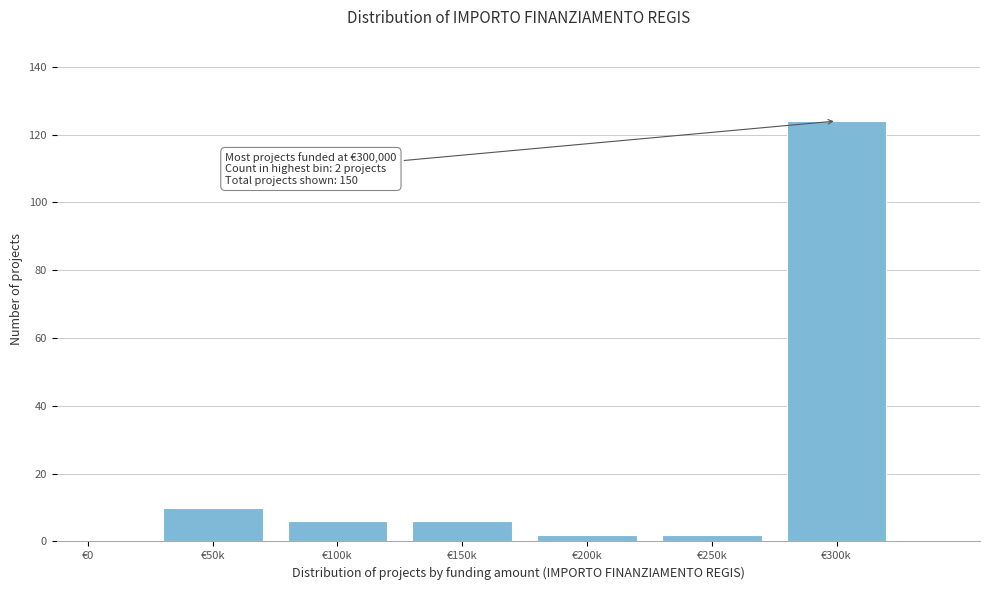

Reading right to left, transcribe all the data shown in this chart.

€300k=124	€250k=2	€200k=2	€150k=6	€100k=6	€50k=10	€0=0